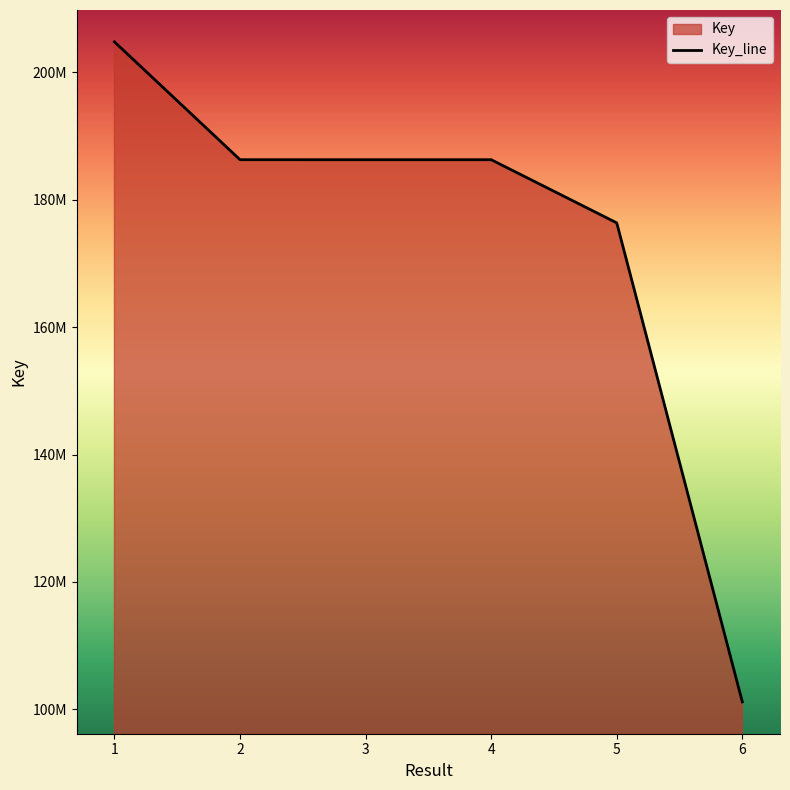

What is the maximum value shown in the chart?

204797761